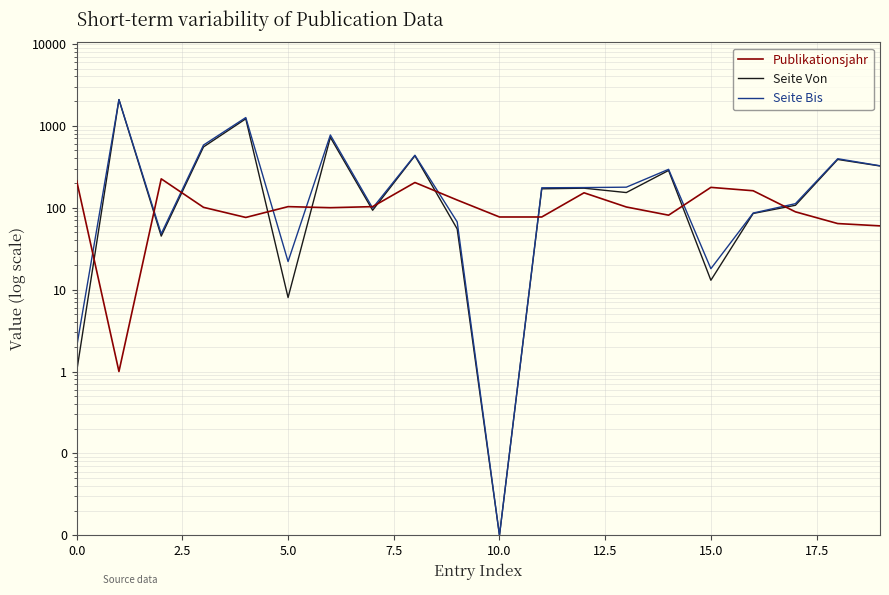

At how many categories does at least one series exceed 57?

20